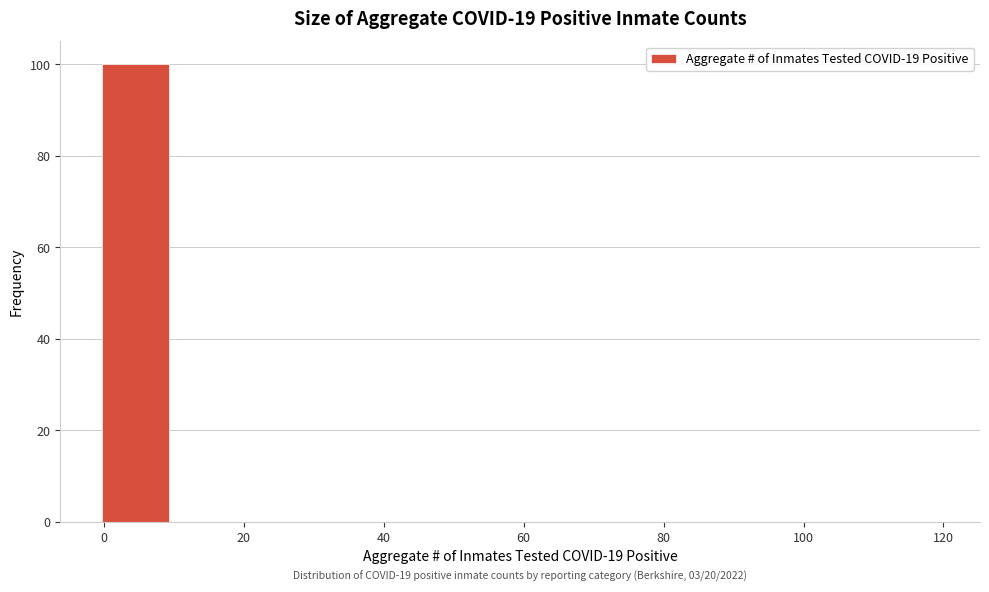

Which range on the x-axis has the tallest bar?

-0.5 to 9.5